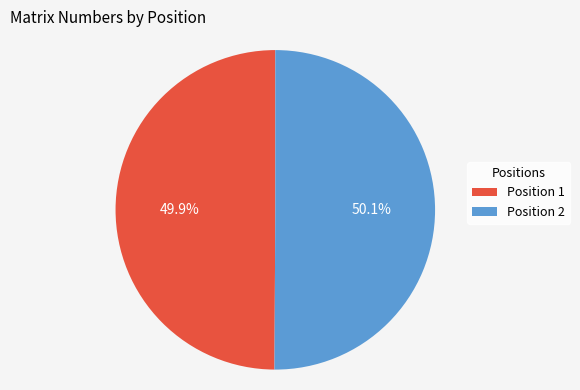

Is the sum of Position 2 and Position 1 greater than half?

Yes